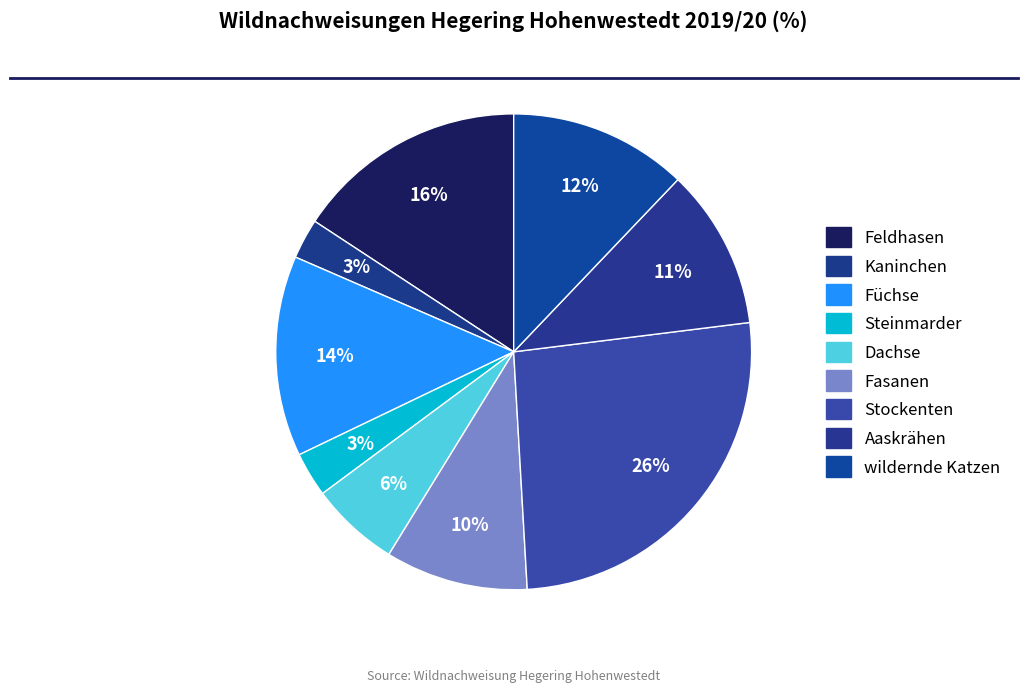

Which category has the biggest portion of the pie?

Stockenten